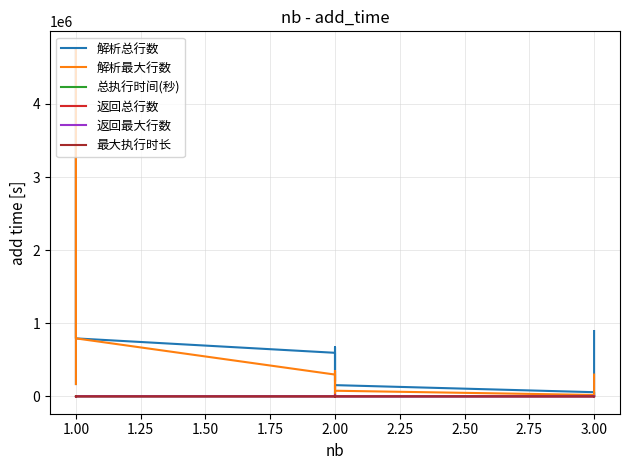

What are all the series names shown in the legend?

解析总行数, 解析最大行数, 总执行时间(秒), 返回总行数, 返回最大行数, 最大执行时长